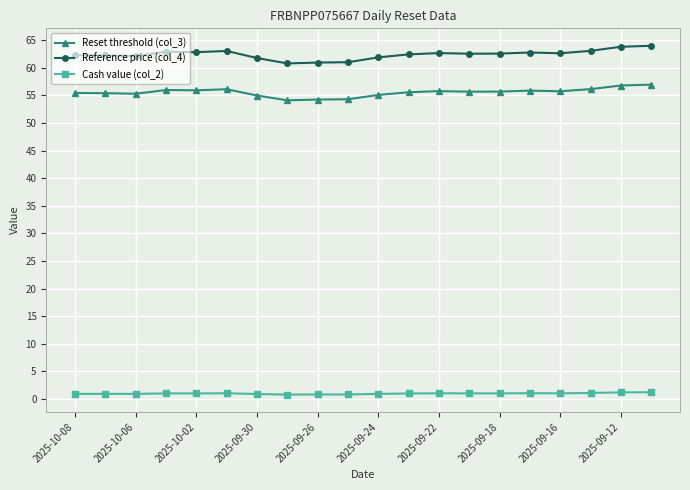

True or false: Cash value (col_2) and Reference price (col_4) cross at least once.

False